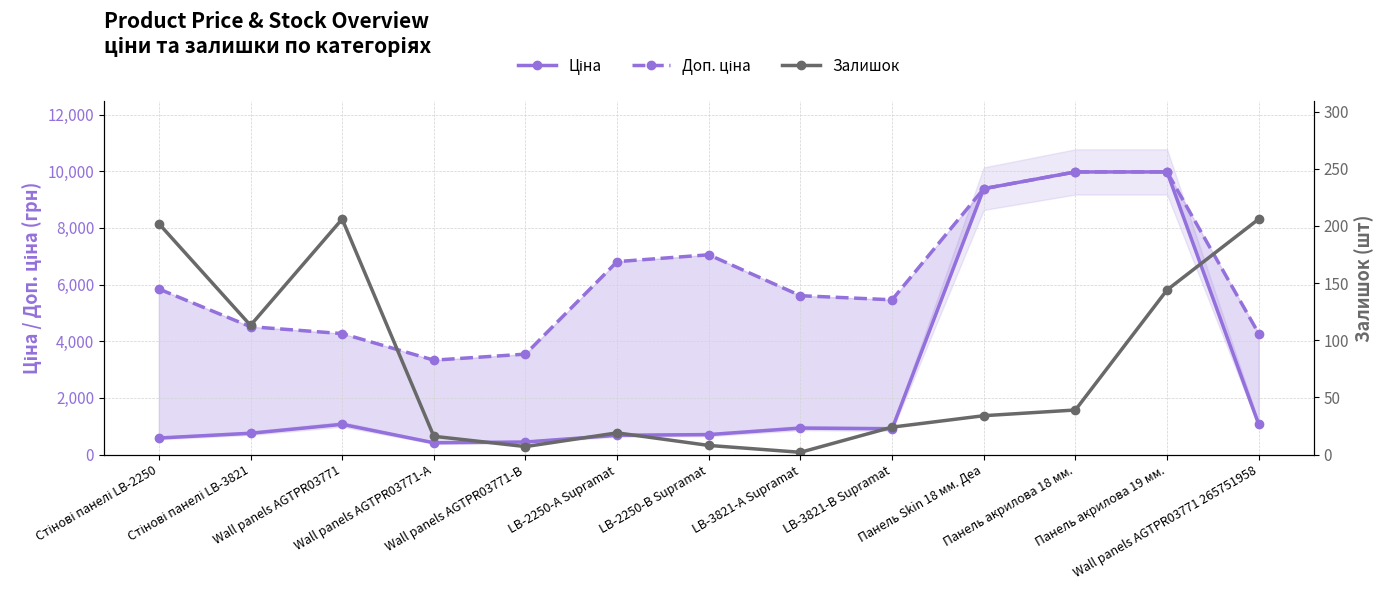

What is the minimum value for Залишок?

2.0